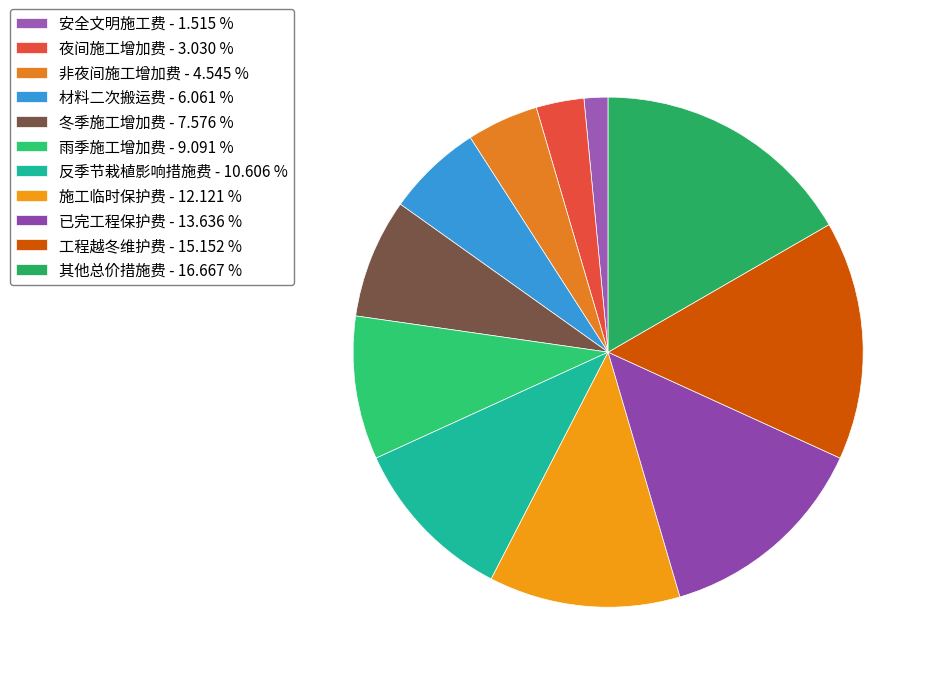

Is 材料二次搬运费 the majority of the pie?

No